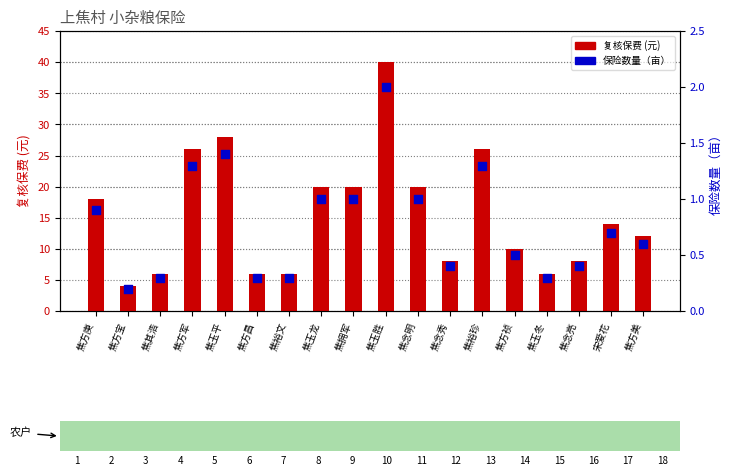

Is the value of 保险数量（亩） at 焦方昌 greater than the value of 复核保费 at 焦方宝?

No